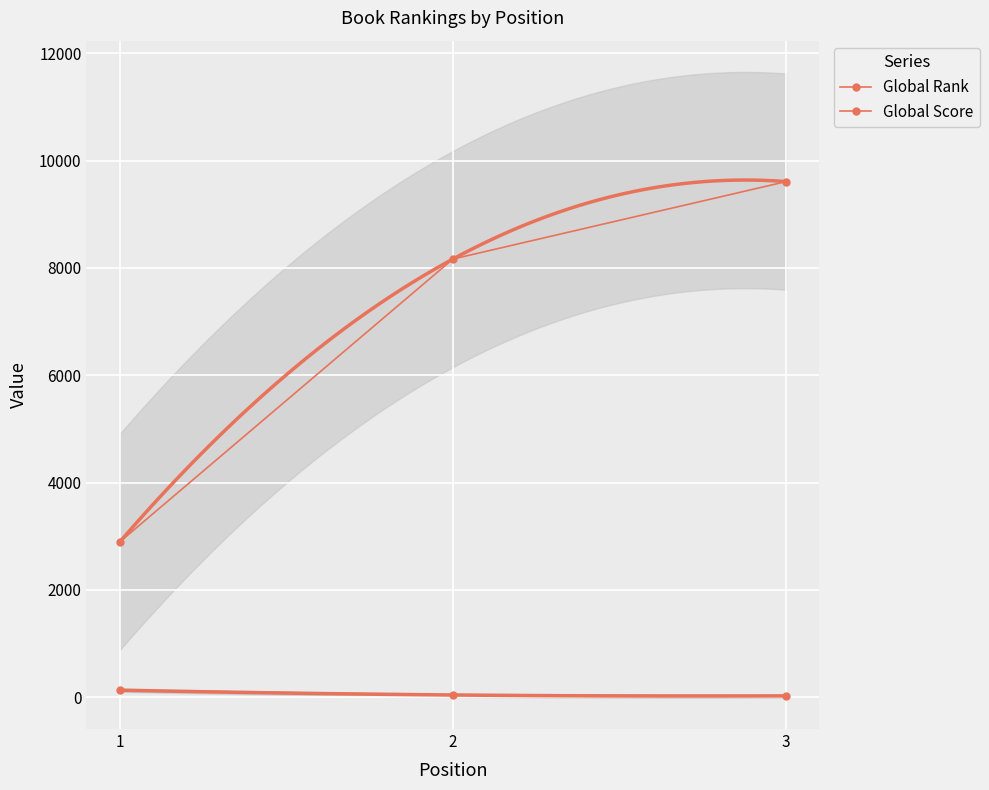

Is the value of Global Score at 1 greater than the value of Global Rank at 2?

No